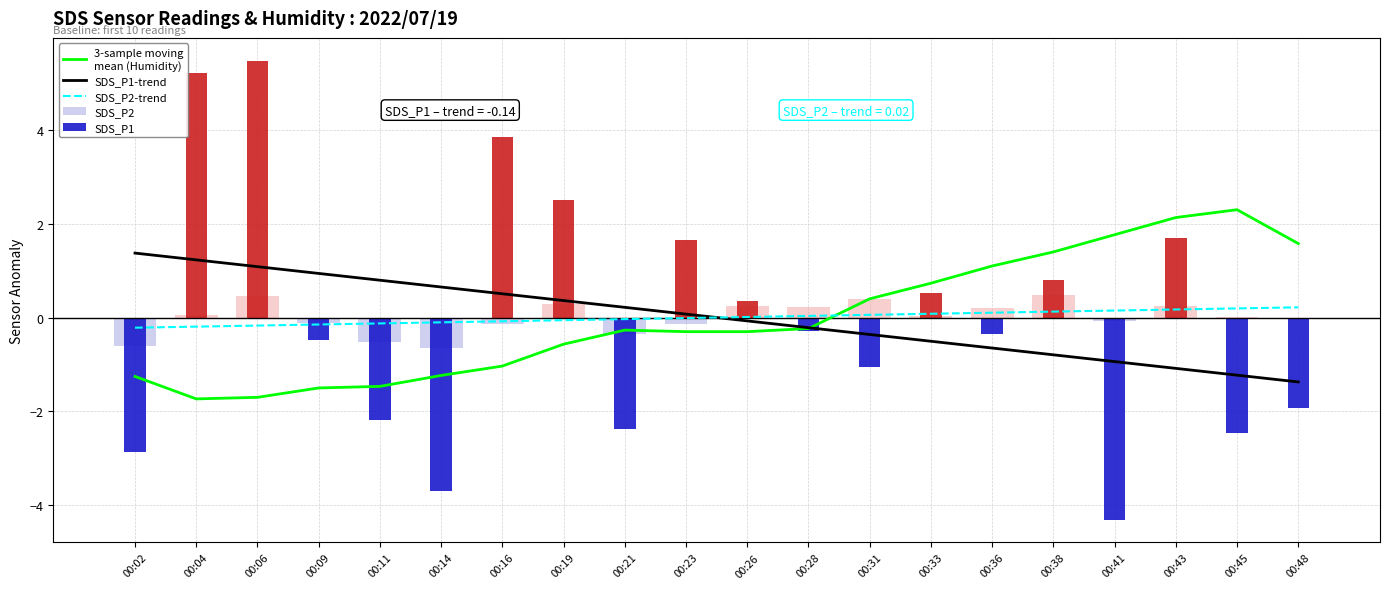

The value of 3-sample moving
mean (Humidity) at 00:33 is 0.7. True or false?

True